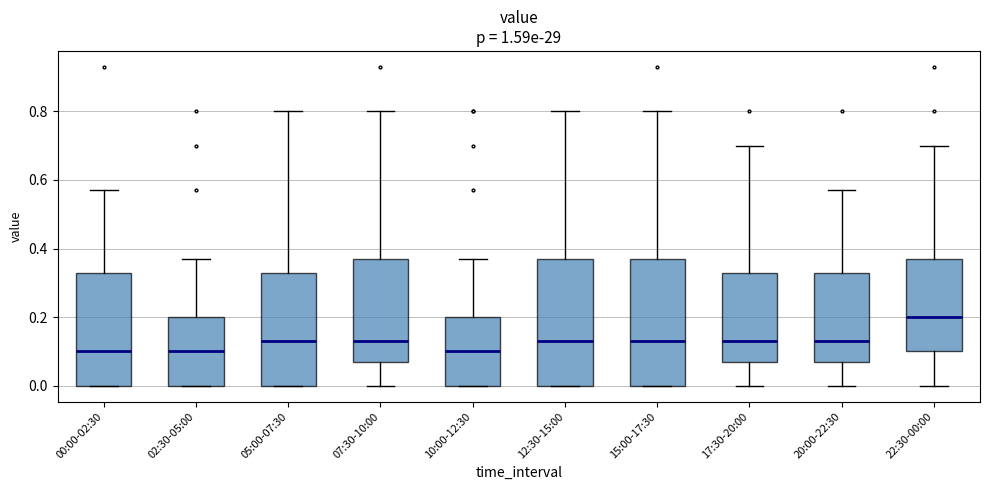

Which box has the highest median line?

22:30-00:00